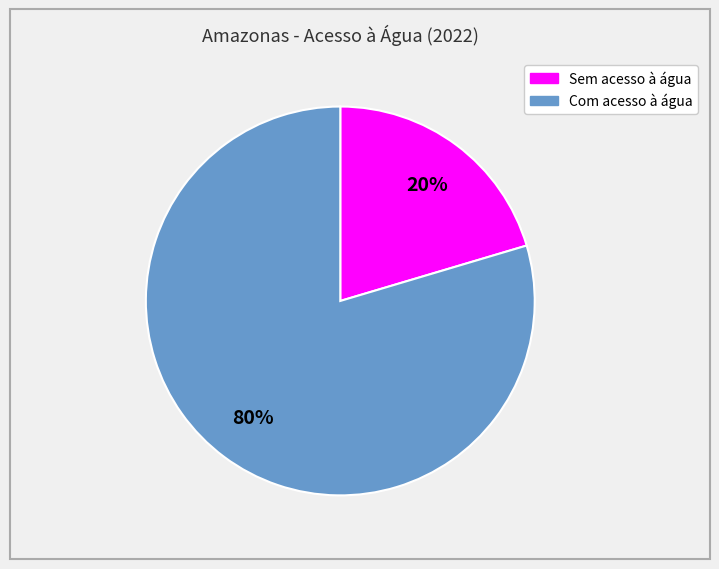

To the nearest percent, what portion does Sem acesso à água represent?

20%